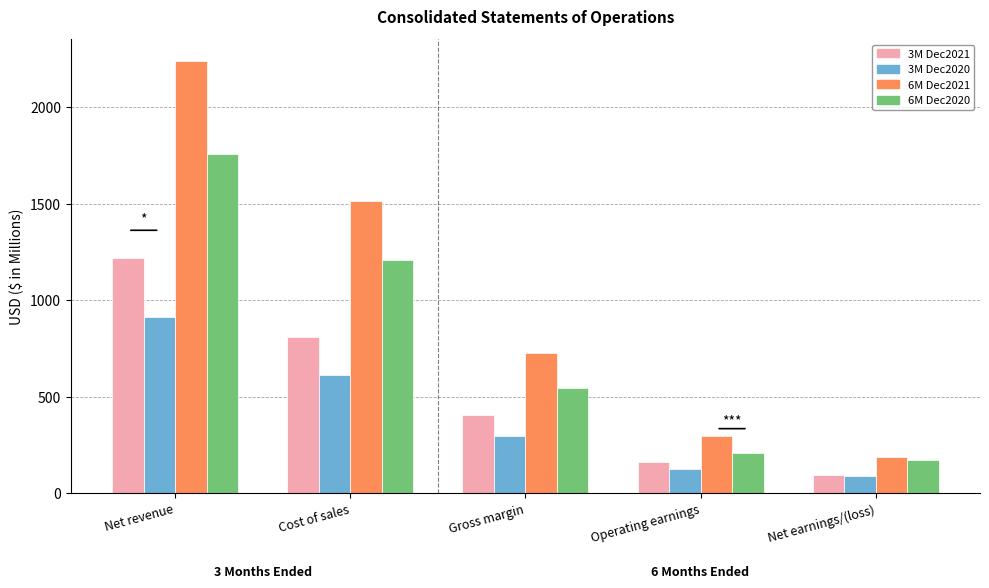

Which series has the widest spread of values?

6M Dec2021